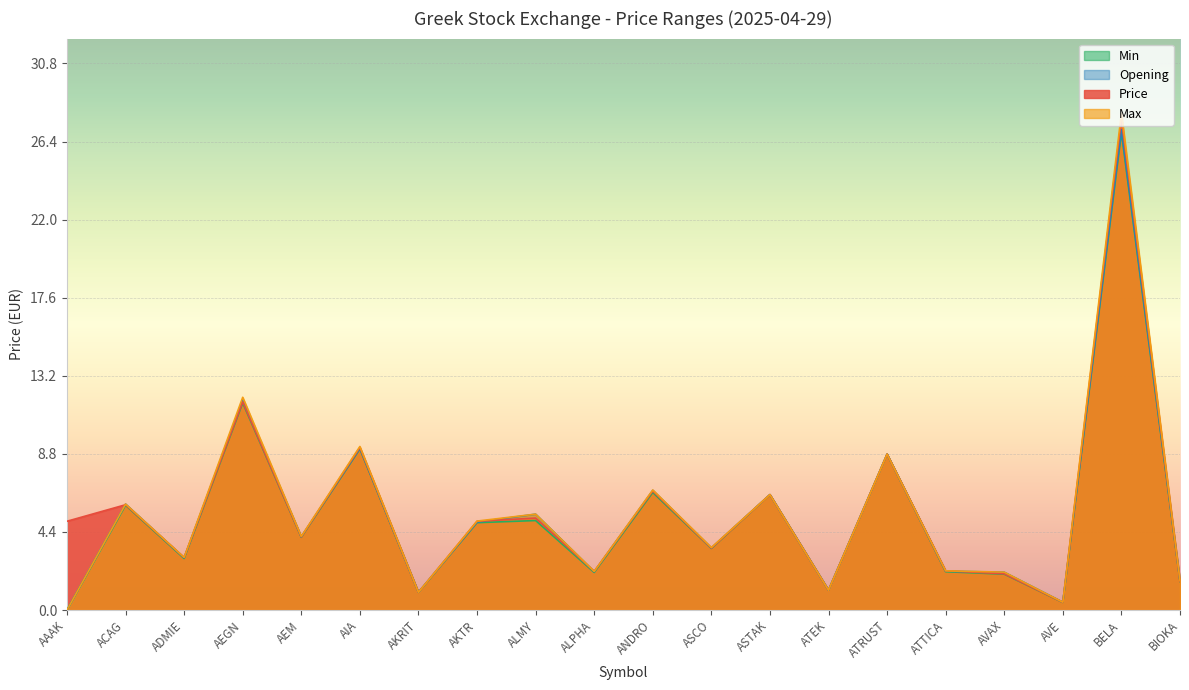

How many values in Min are above zero?

19